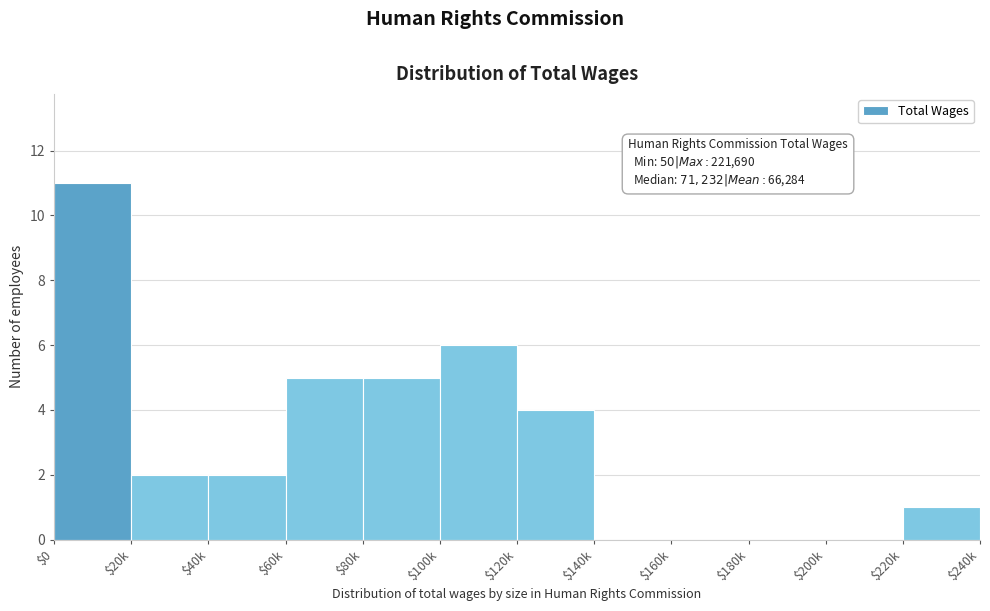

Is it true that the value at $80k is 2?

False